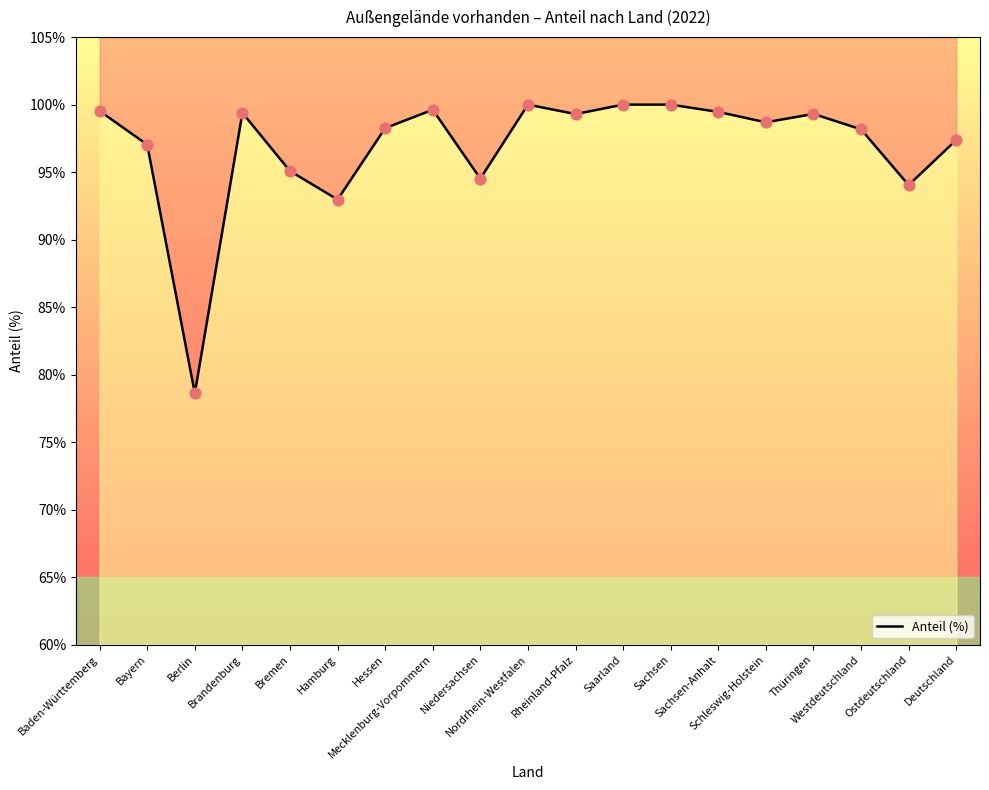

Between Ostdeutschland and Deutschland, which is larger?

Deutschland